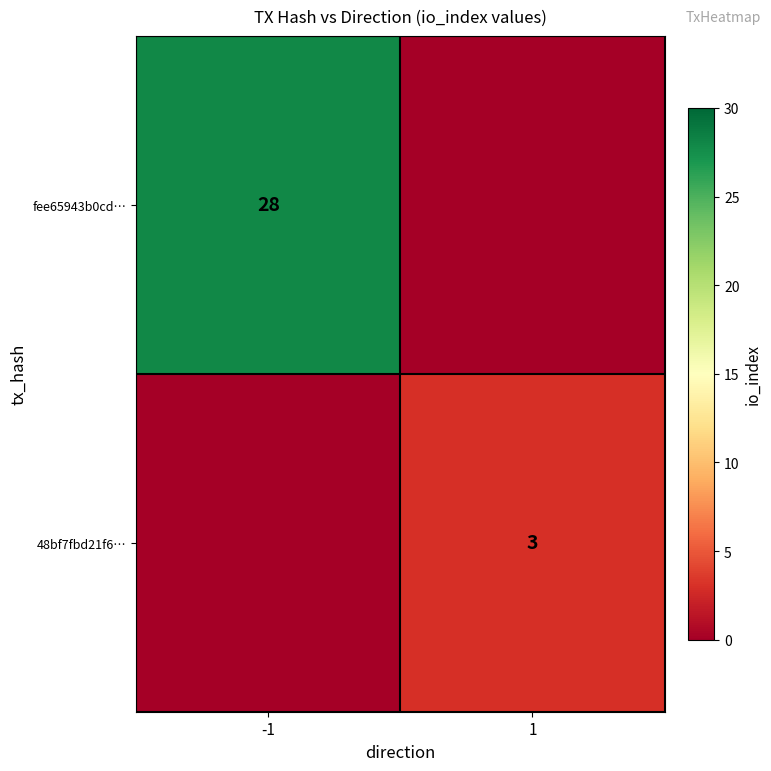

The 48bf7fbd21f6… series shows 3 at 1. True or false?

True